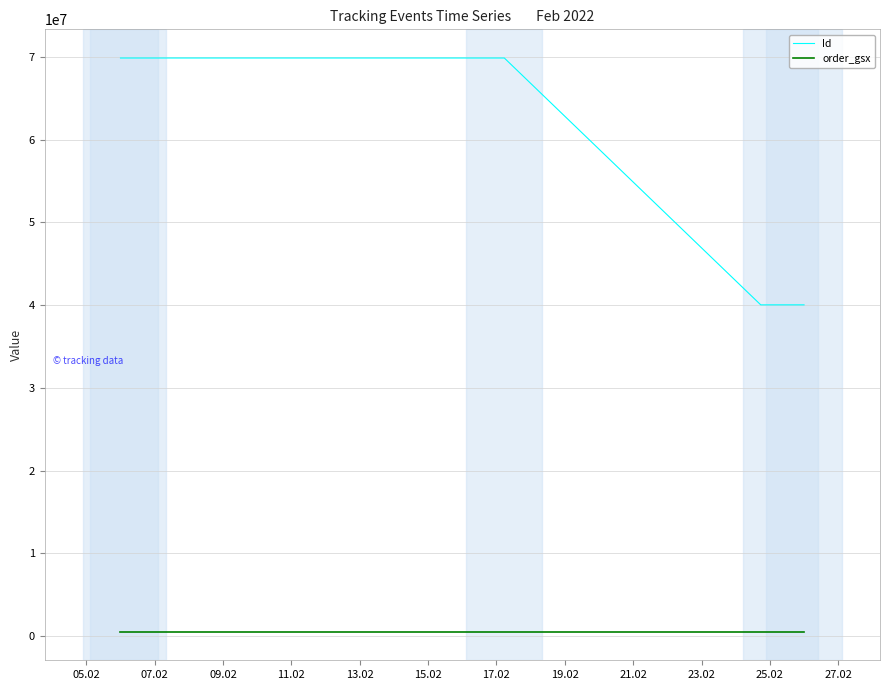

What is the highest value of the Id series?

69888033